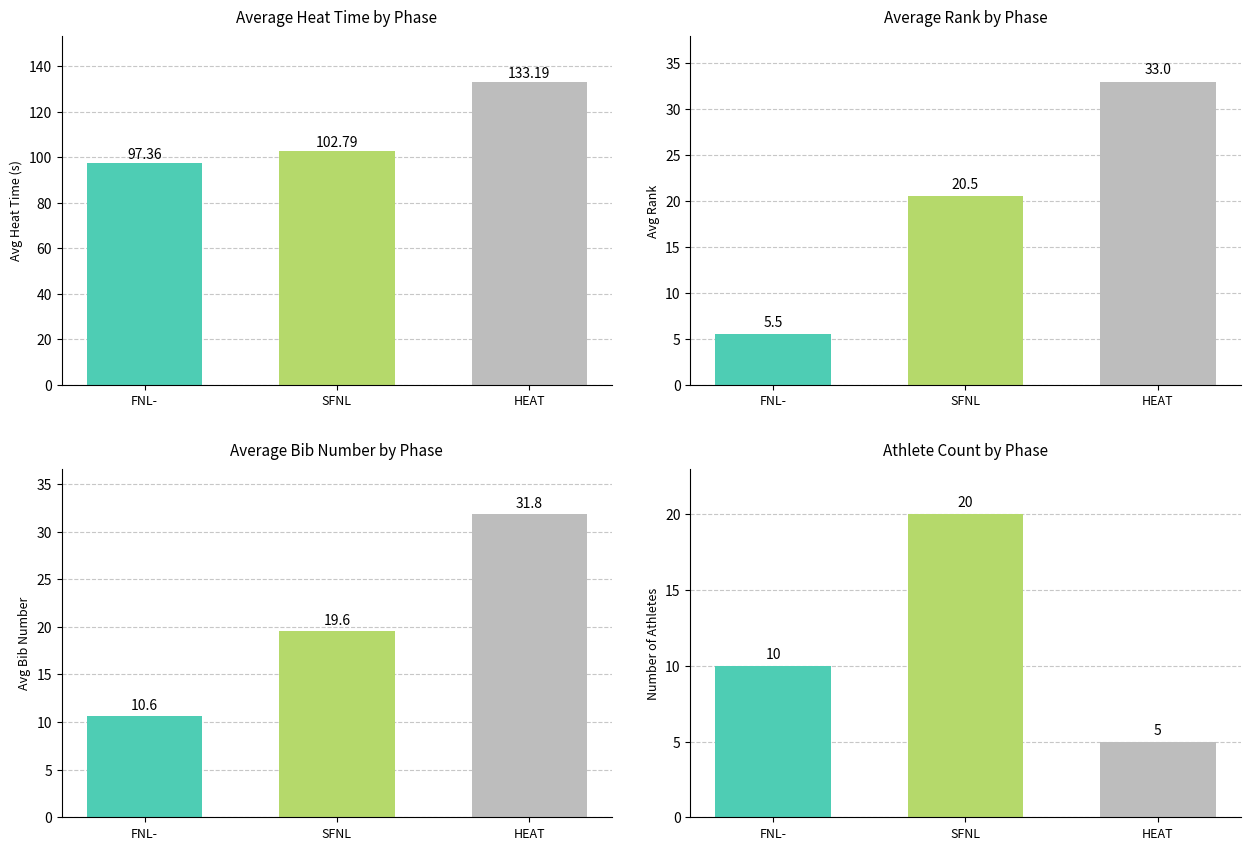

Does the chart contain any negative values?

No